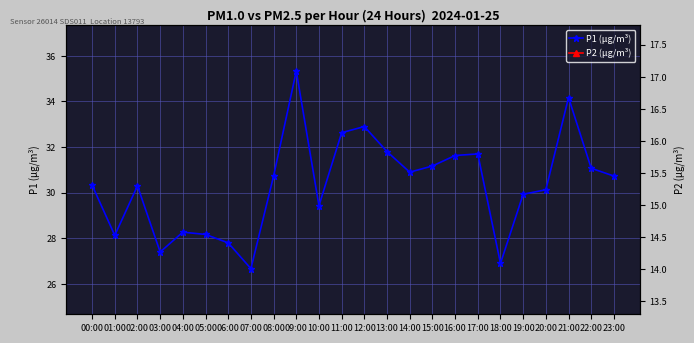

Which series has the largest total across all categories?

P1 (µg/m³)